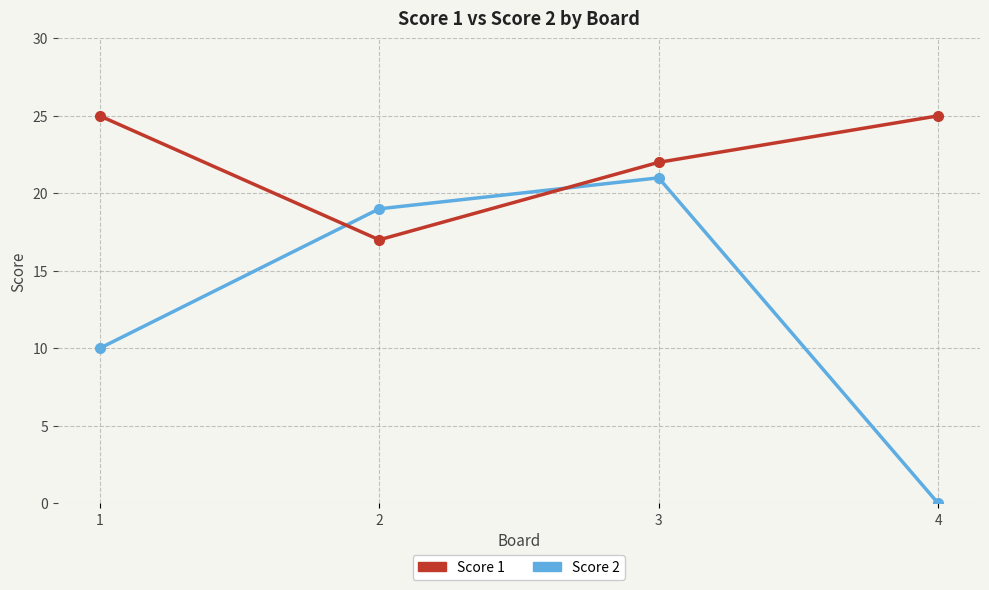

Is the value of Score 1 at 2 greater than the value of Score 2 at 2?

No